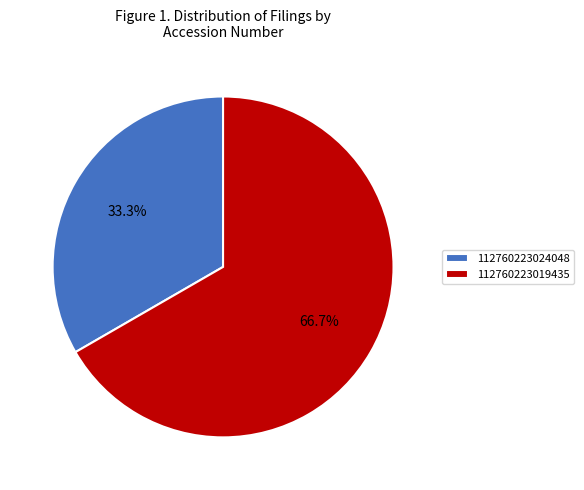

To the nearest percent, what is the average slice percentage?

50%